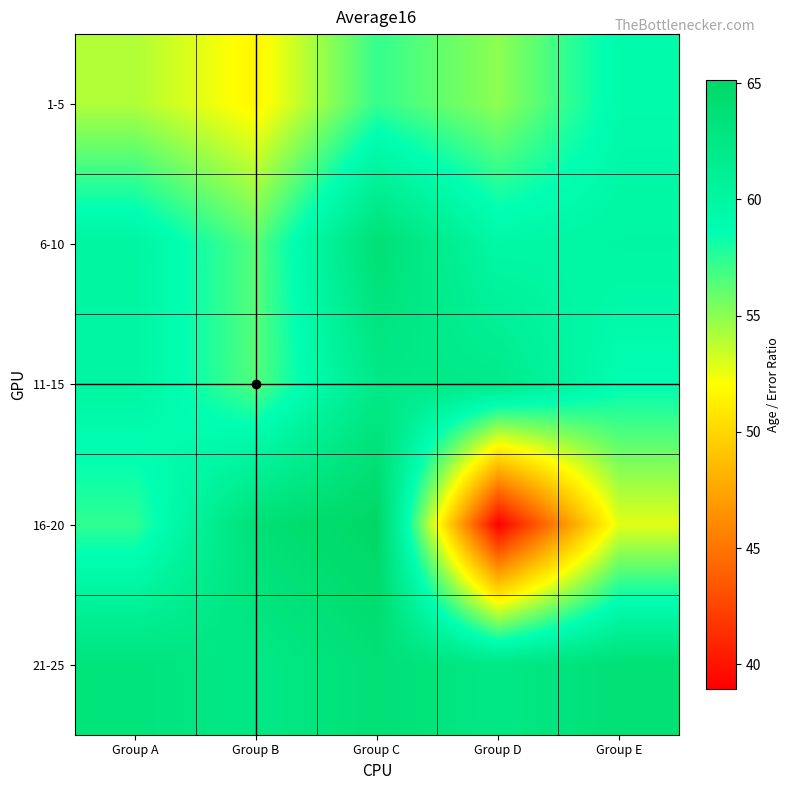

At which category is the sum across all series the highest?

Group C